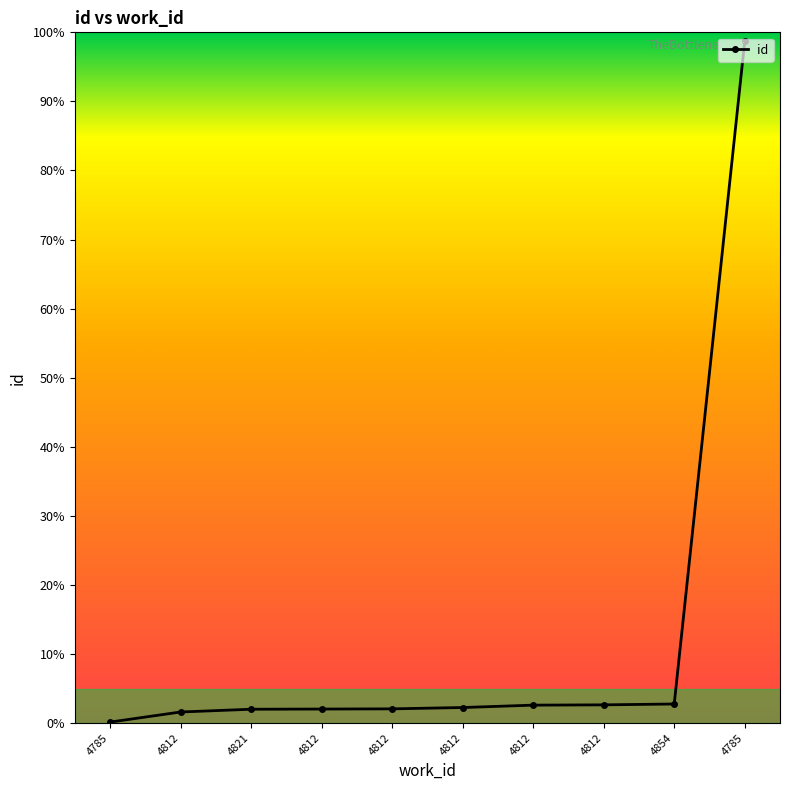

Rank the categories by value from highest to lowest.

4785, 4854, 4812, 4812, 4812, 4812, 4812, 4821, 4812, 4785